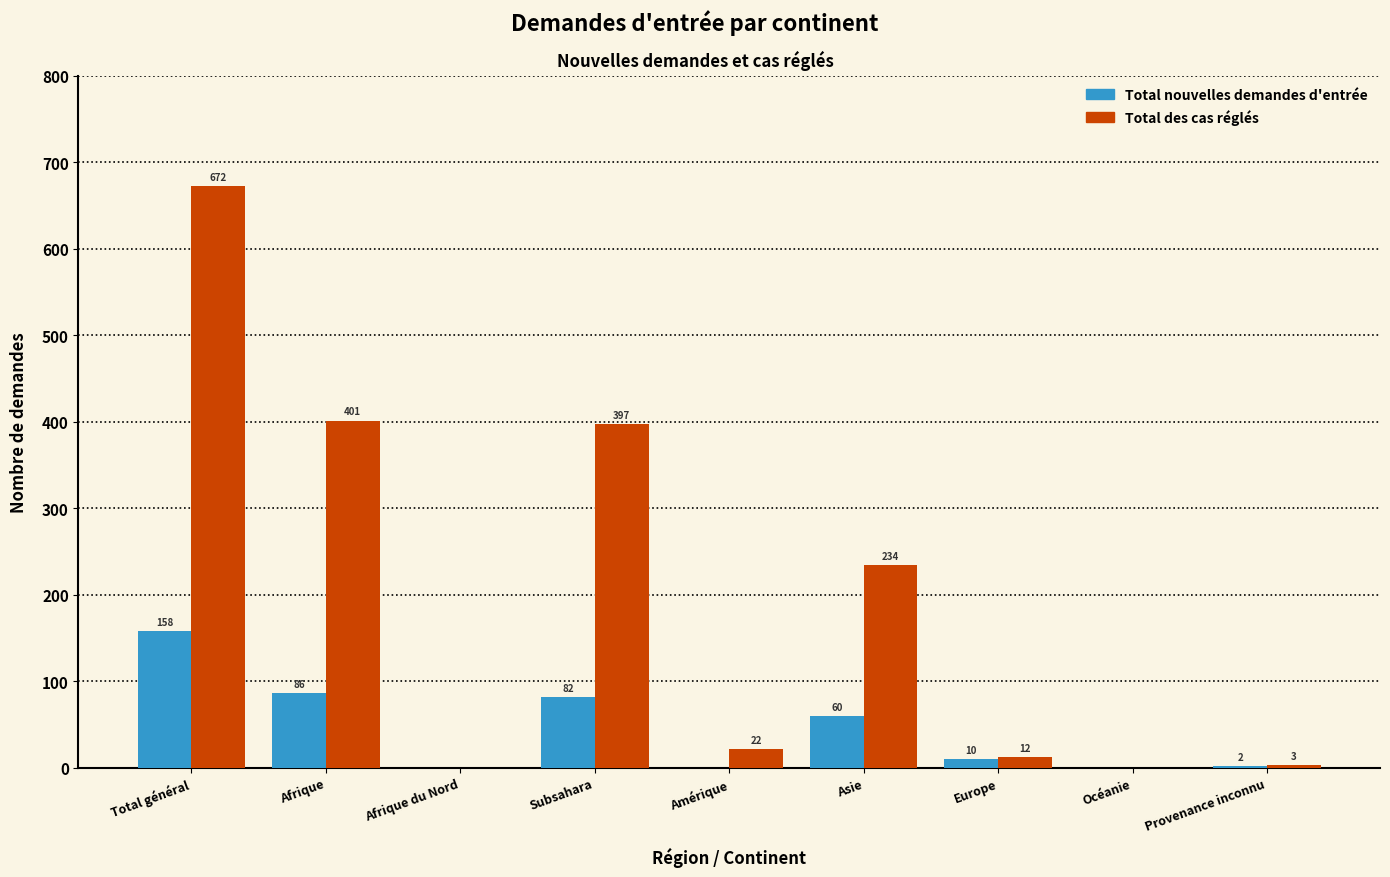

Reading right to left, list all the values displayed in this chart.

Total nouvelles demandes d'entrée: Provenance inconnu=2	Océanie=0	Europe=10	Asie=60	Amérique=0	Subsahara=82	Afrique du Nord=0	Afrique=86	Total général=158
Total des cas réglés: Provenance inconnu=3	Océanie=0	Europe=12	Asie=234	Amérique=22	Subsahara=397	Afrique du Nord=0	Afrique=401	Total général=672